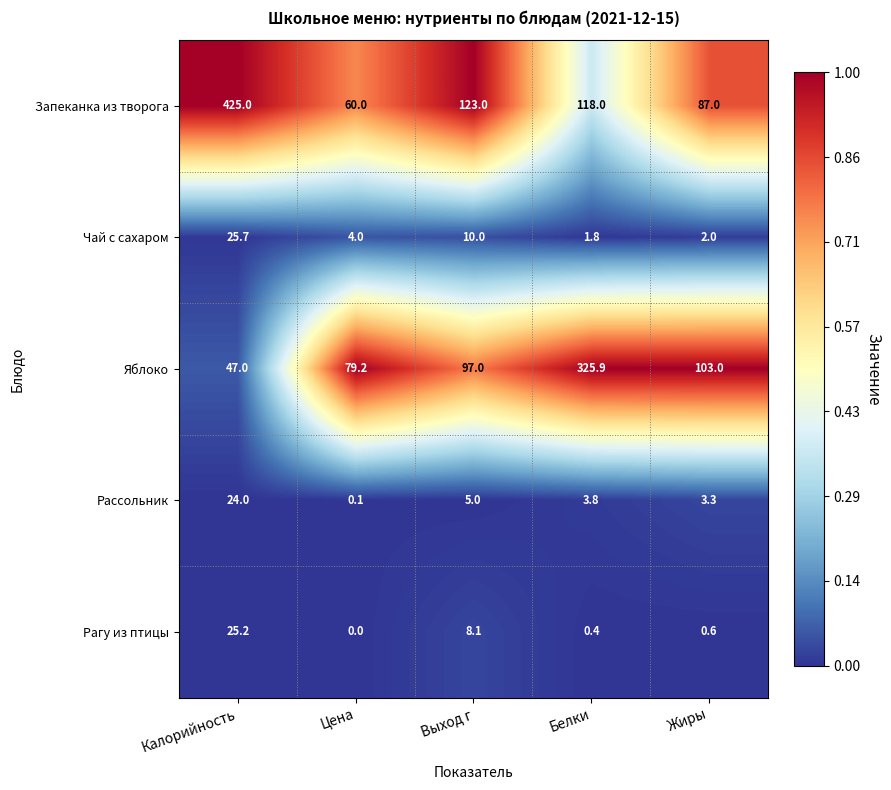

Is it true that Рассольник equals 3.8 at Белки?

True